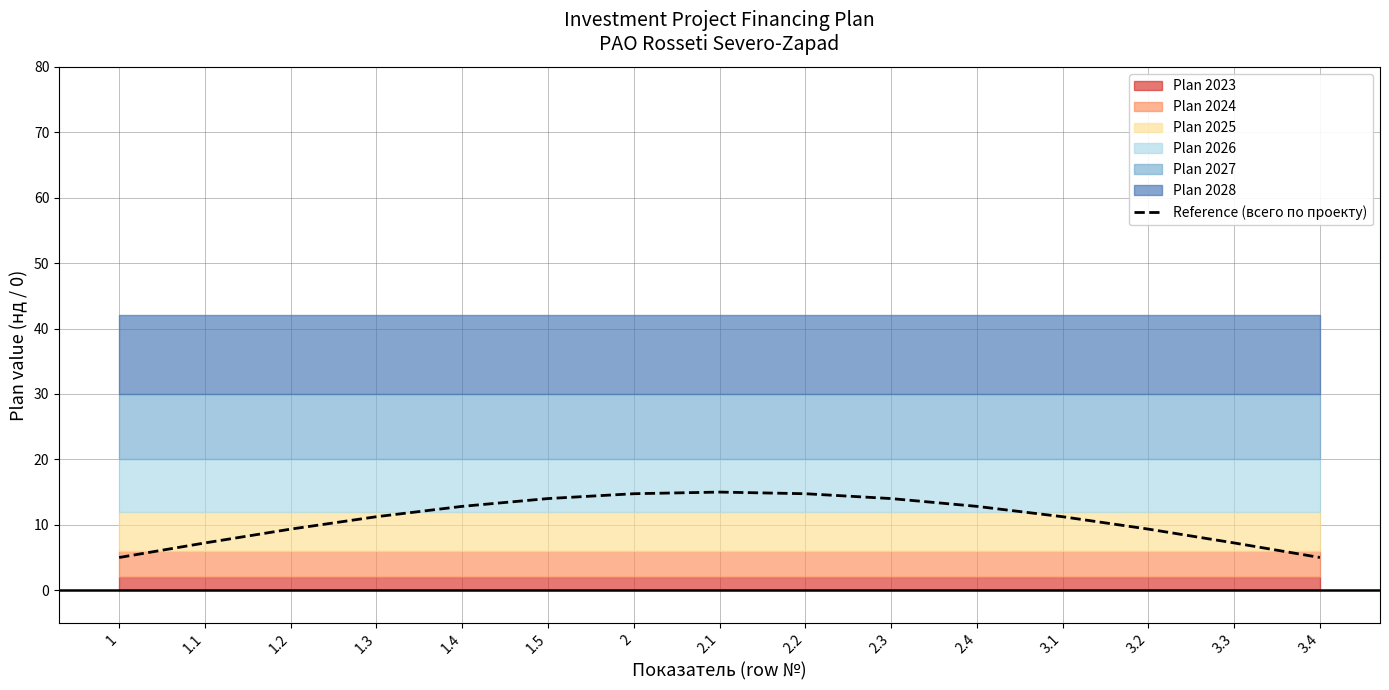

Rank the categories by value from lowest to highest.

1, 3.4, 1.1, 3.3, 1.2, 3.2, 1.3, 3.1, 1.4, 2.4, 1.5, 2.3, 2, 2.2, 2.1